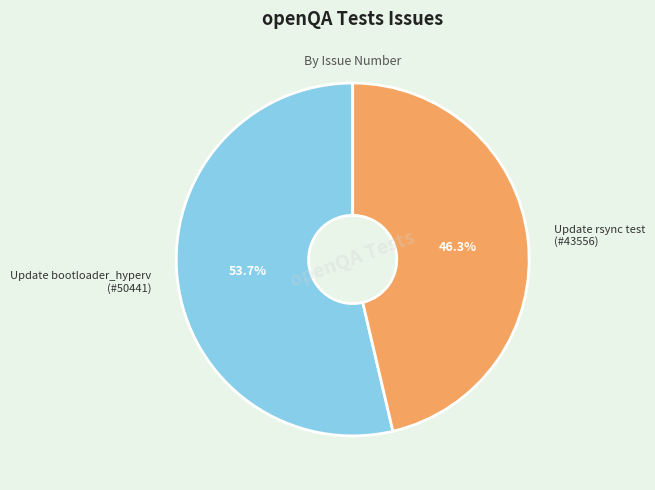

What is the majority slice?

Update bootloader_hyperv (#50441)